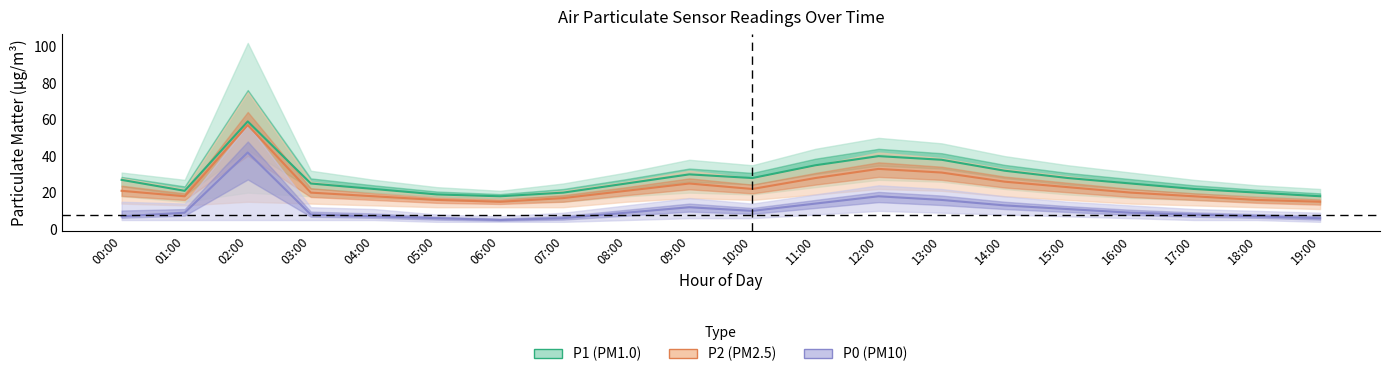

How many categories are shown in the chart?

20